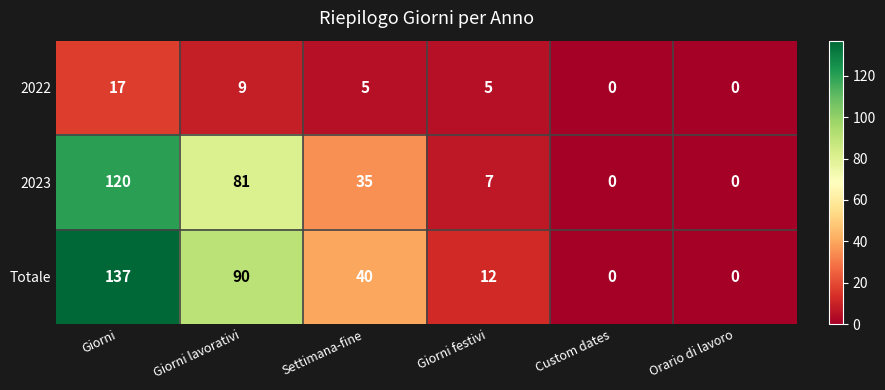

Rank the series at Giorni lavorativi from lowest to highest value.

2022, 2023, Totale